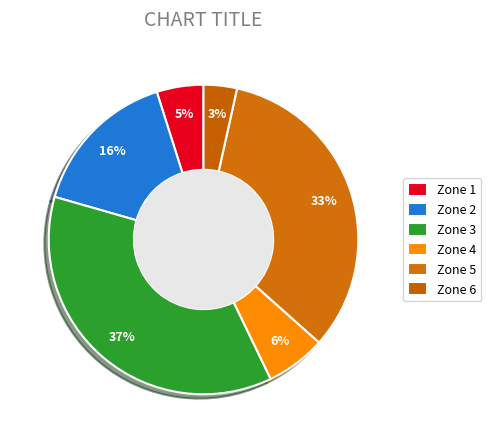

Which has a higher value, Zone 1 or Zone 5?

Zone 5